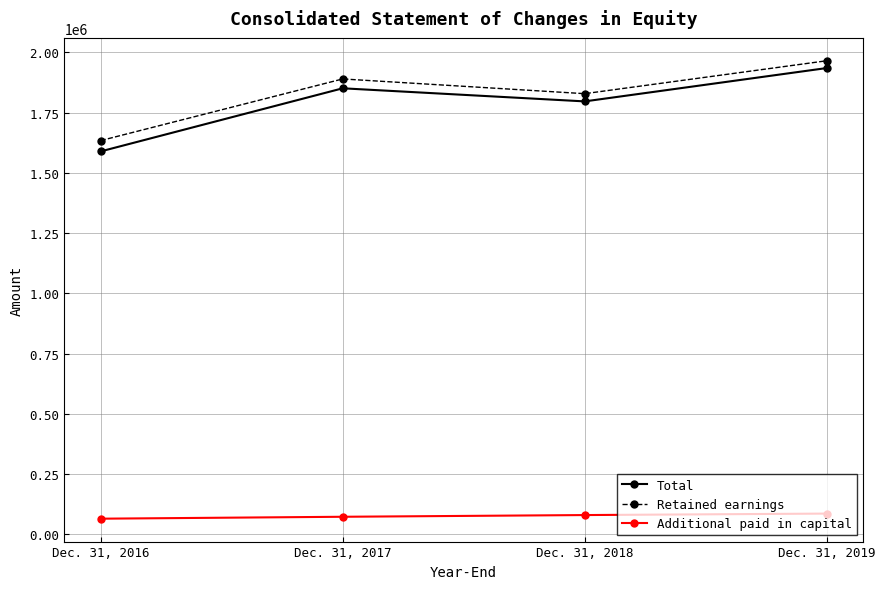

What is the minimum value shown in the chart?

64986